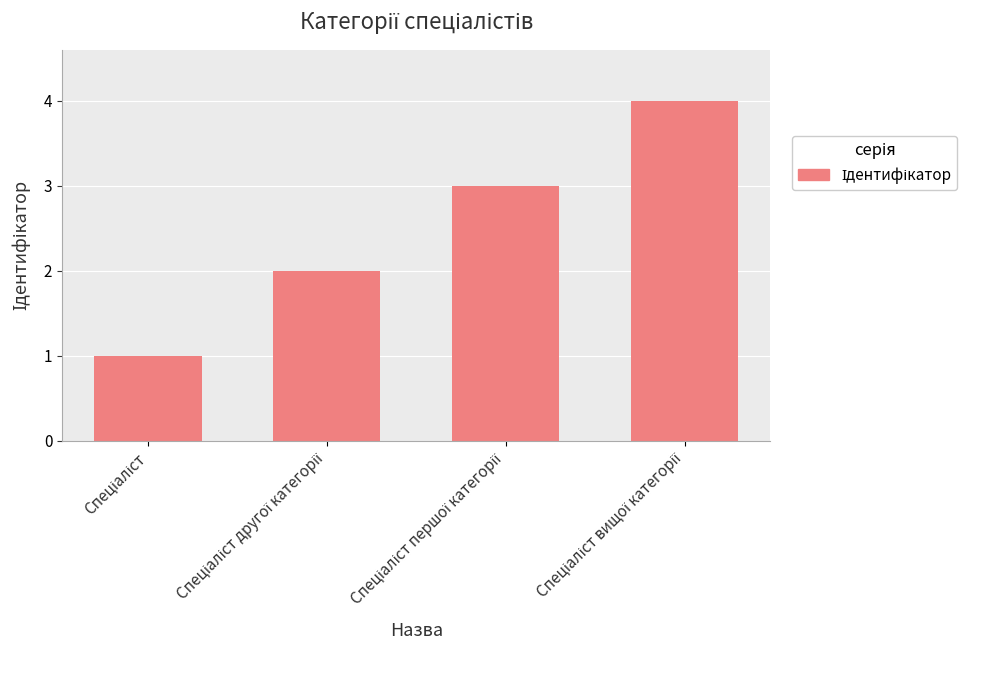

What is the sum of all values?

10